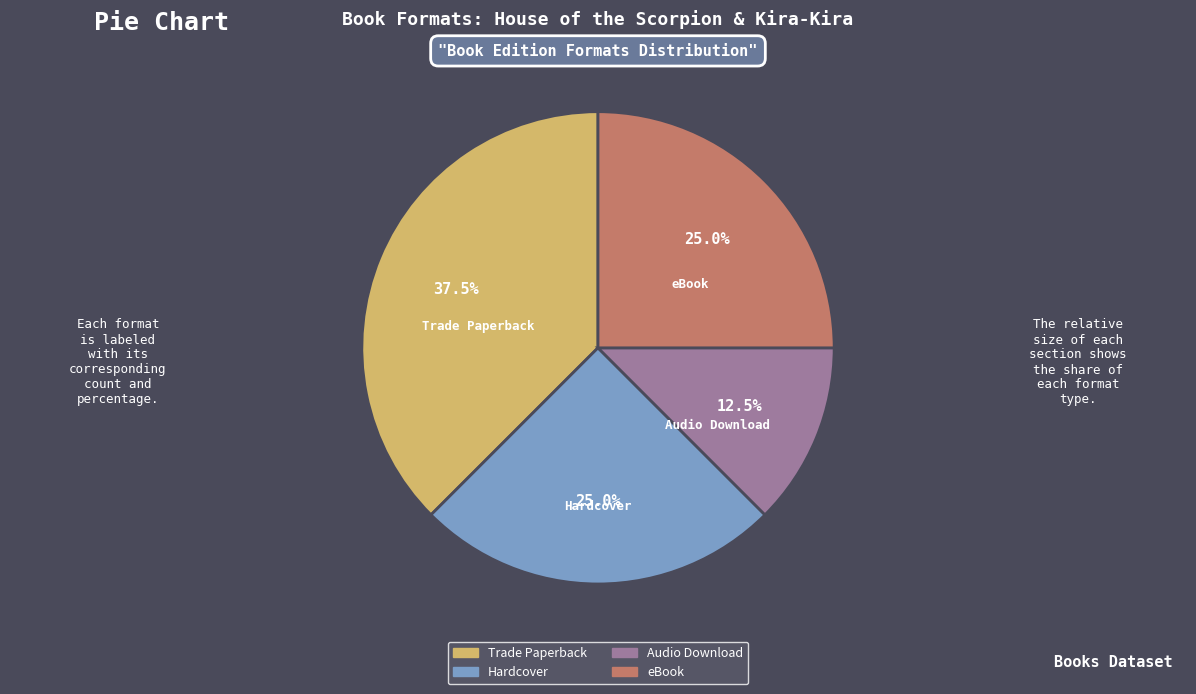

Which slice is the smallest?

Audio Download